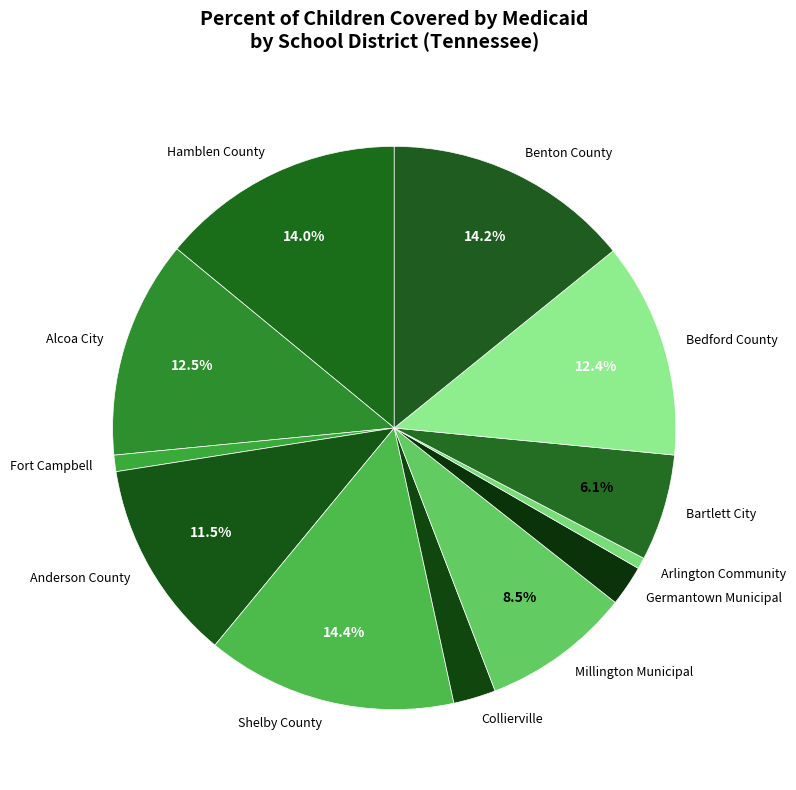

Is Benton County the majority of the pie?

No